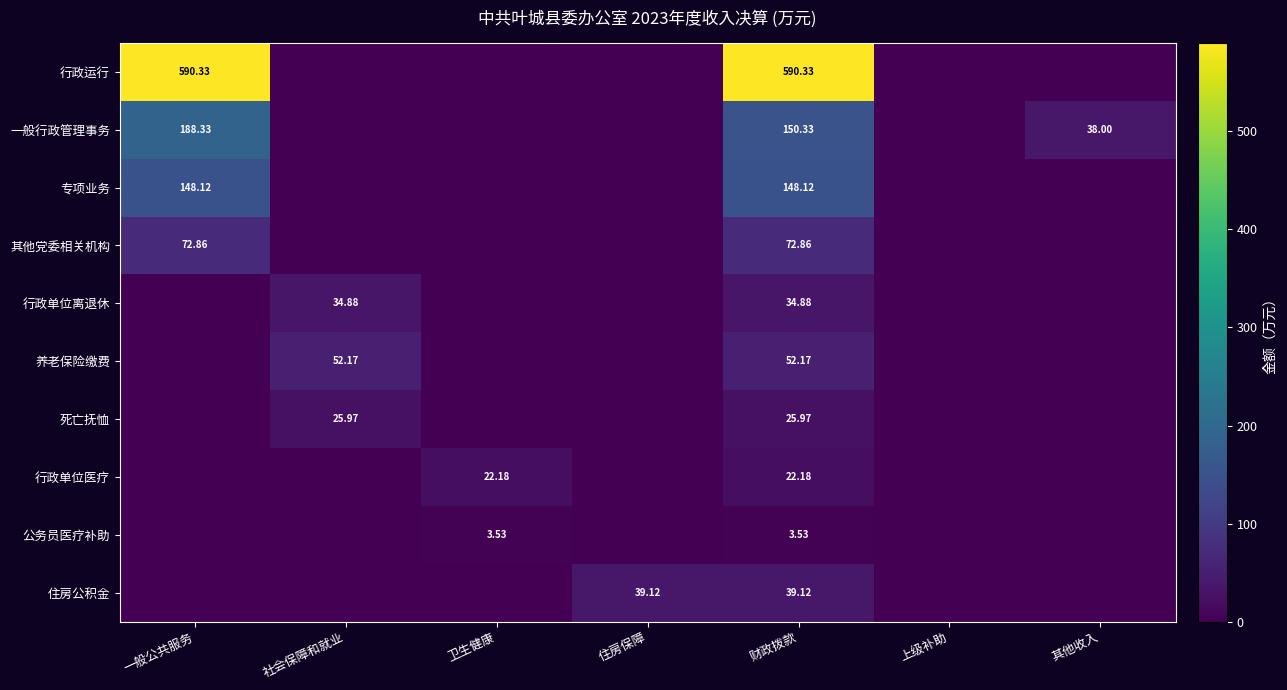

Which label corresponds to the smallest value in the chart?

社会保障和就业